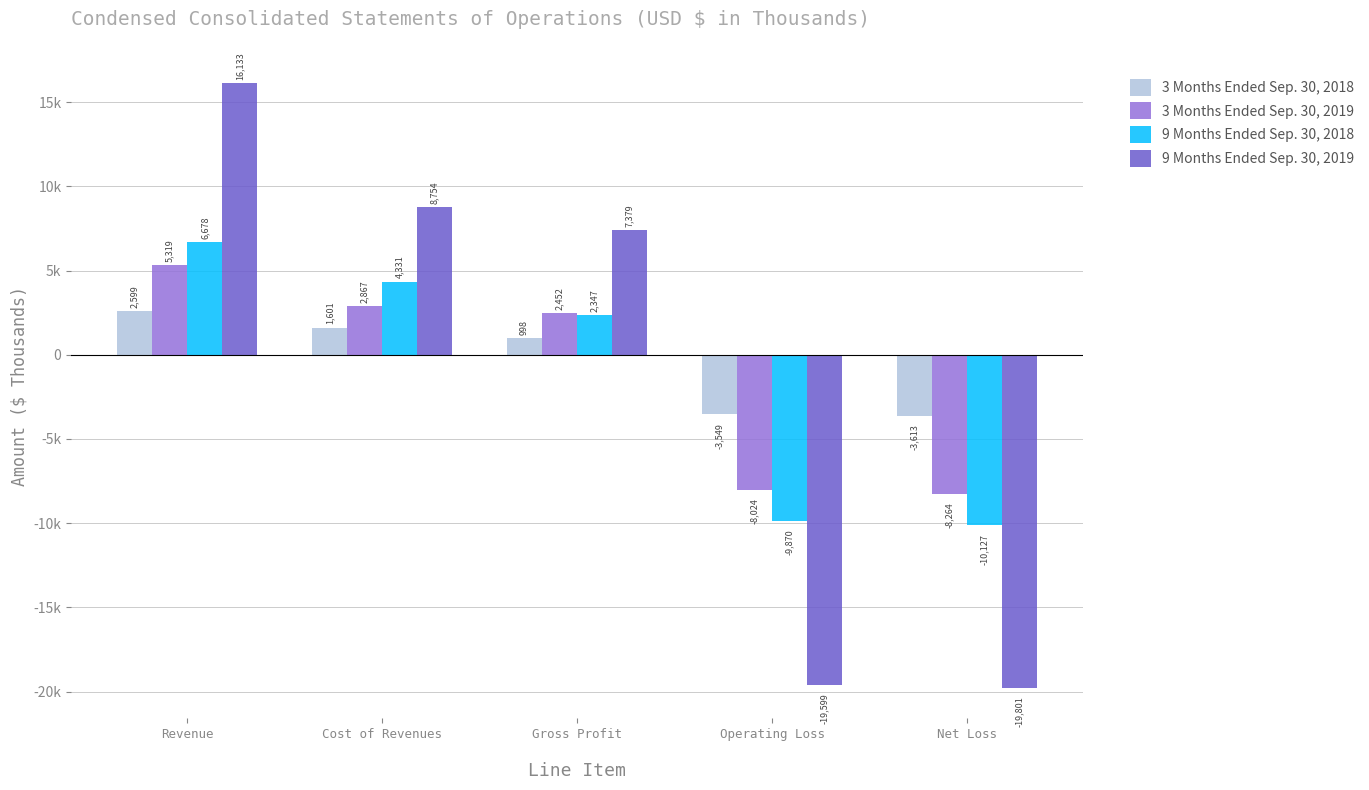

Which series has the largest range (max minus min)?

9 Months Ended Sep. 30, 2019